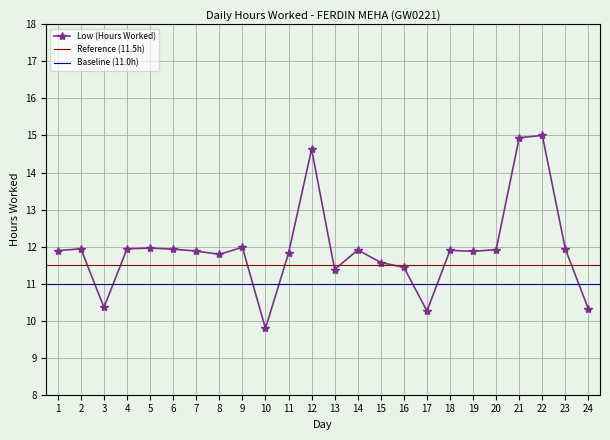

At which category does the chart reach its minimum across all series?

10